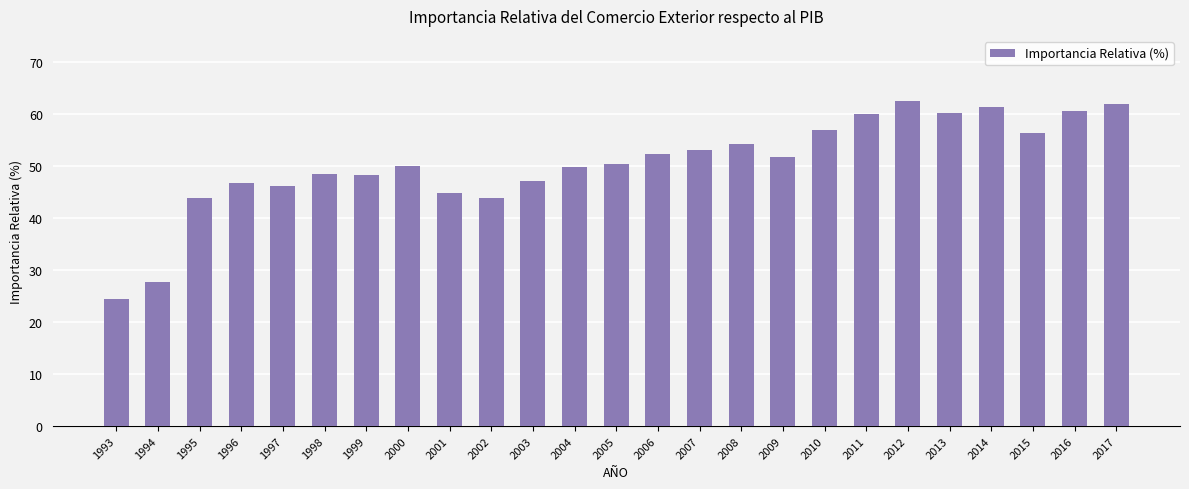

What is the approximate value at 2003?

47.0